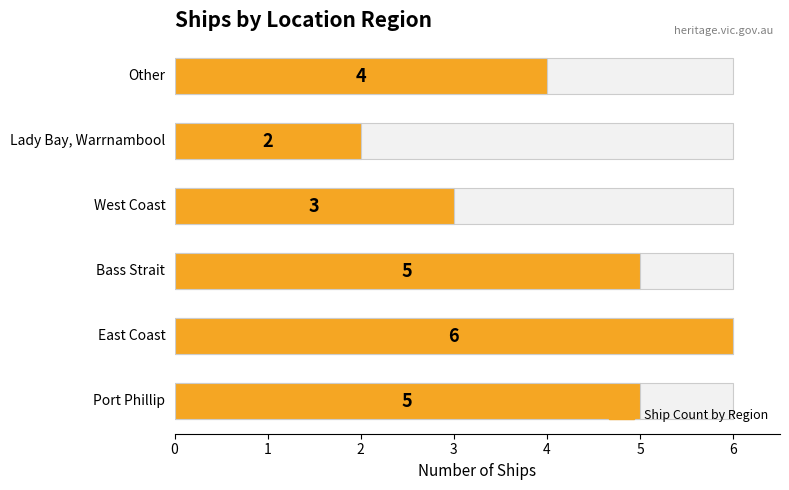

Is it true that the value at 1 is 6?

True